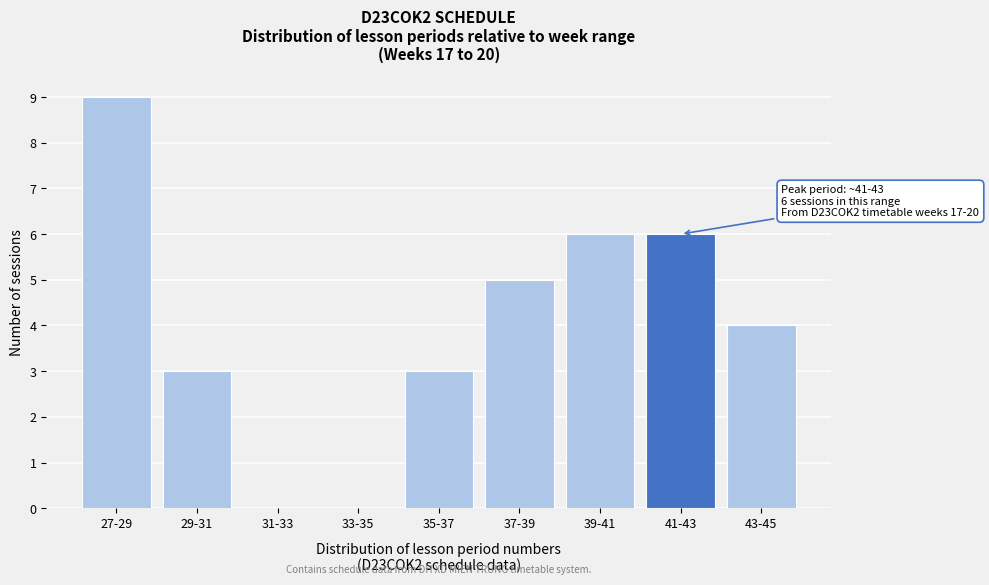

Reading right to left, what are all the values shown in this chart?

43-45=4	41-43=6	39-41=6	37-39=5	35-37=3	33-35=0	31-33=0	29-31=3	27-29=9